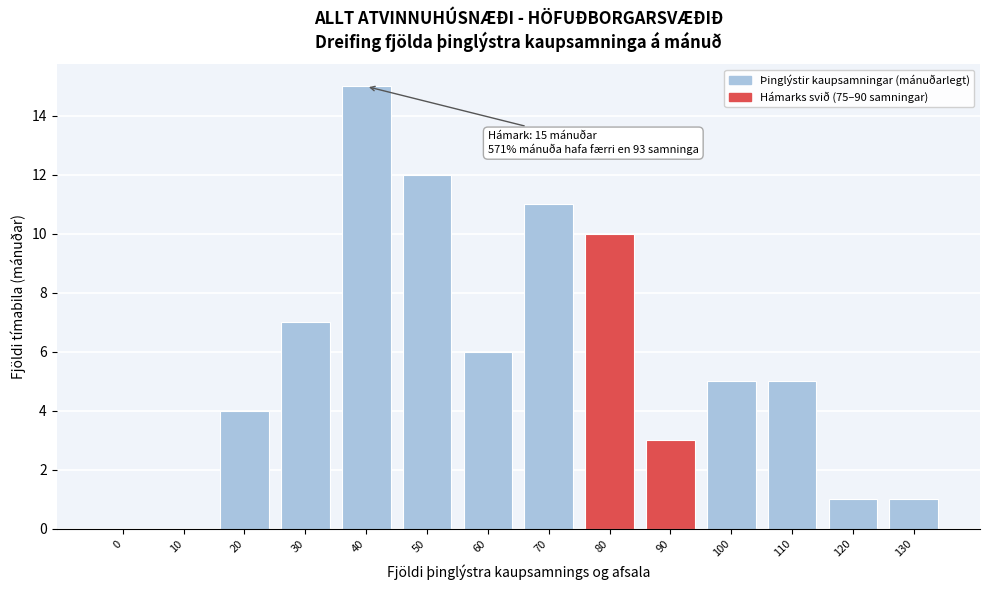

Reading left to right, list all the values displayed in this chart.

0=0	10=0	20=4	30=7	40=15	50=12	60=6	70=11	80=10	90=3	100=5	110=5	120=1	130=1